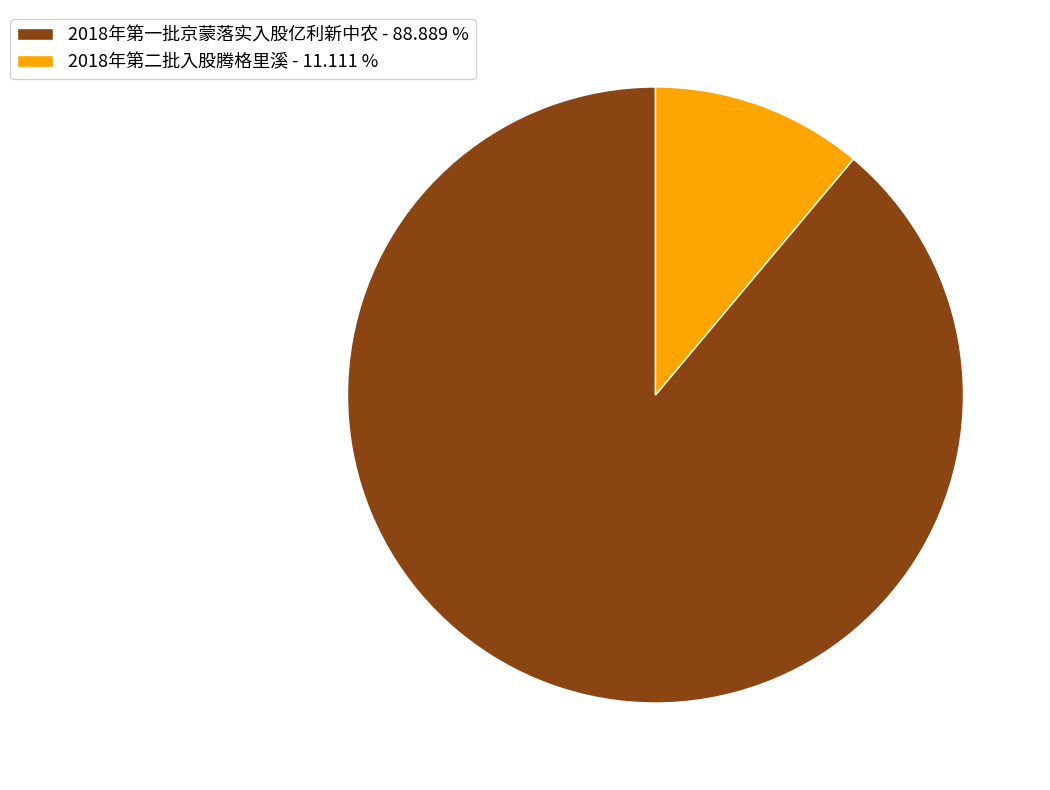

Does 2018年第一批京蒙落实入股亿利新中农 account for over 50% of the chart?

Yes